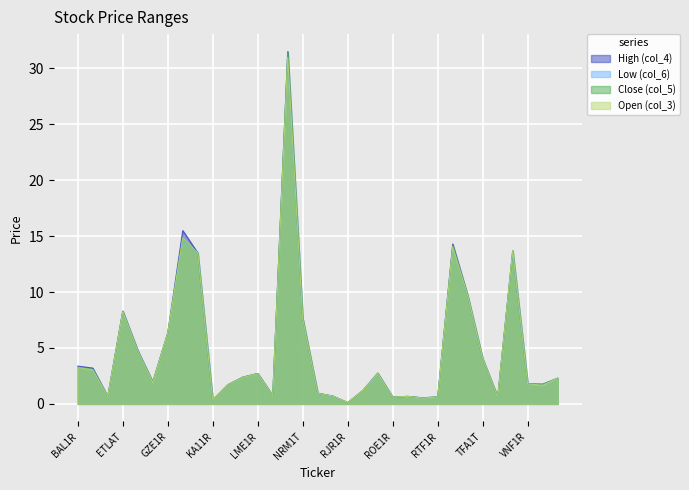

Which series has the widest spread of values?

High (col_4)